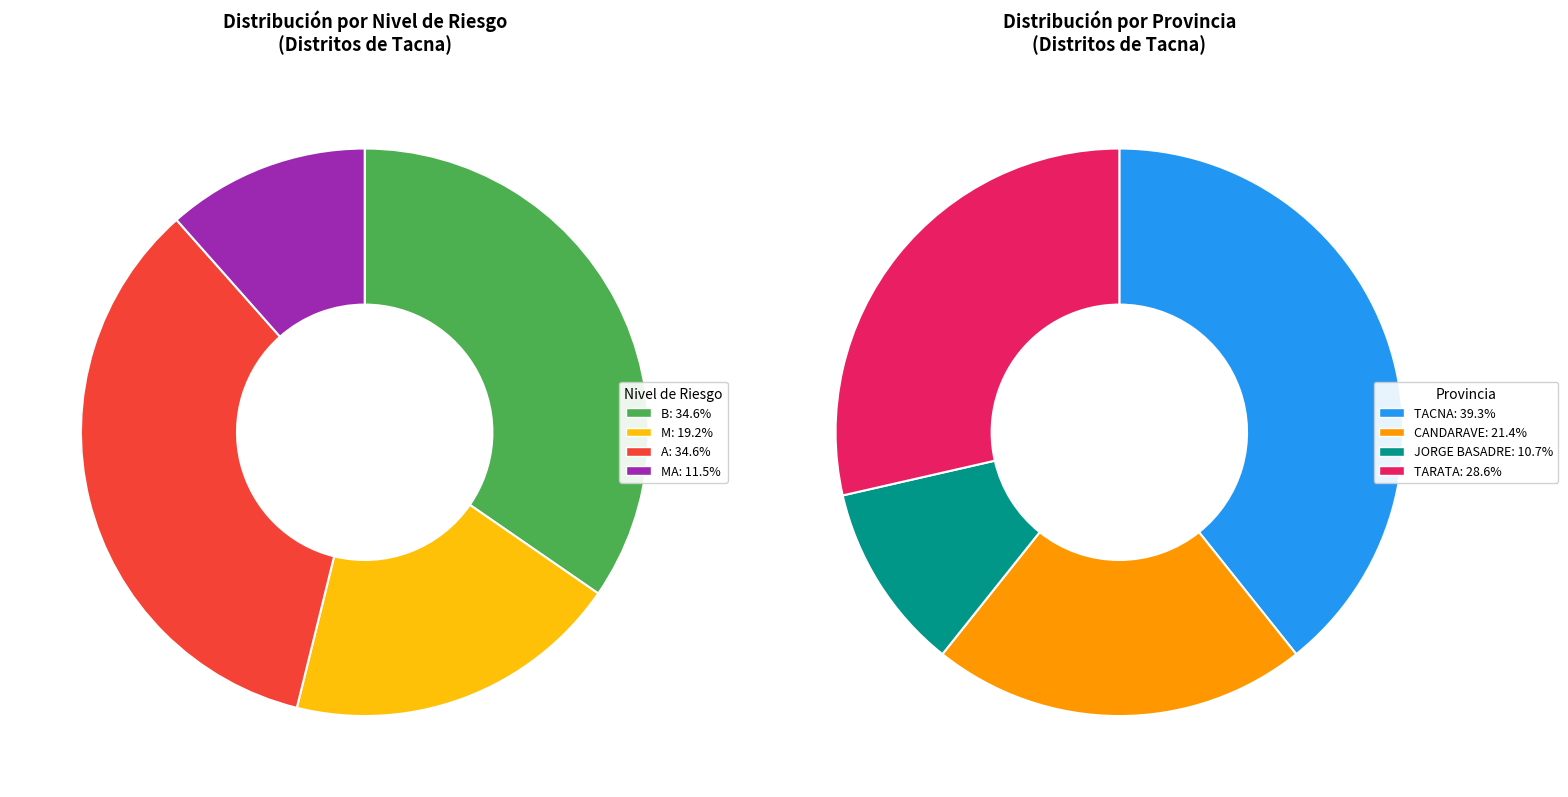

Which series has the widest spread of values?

B